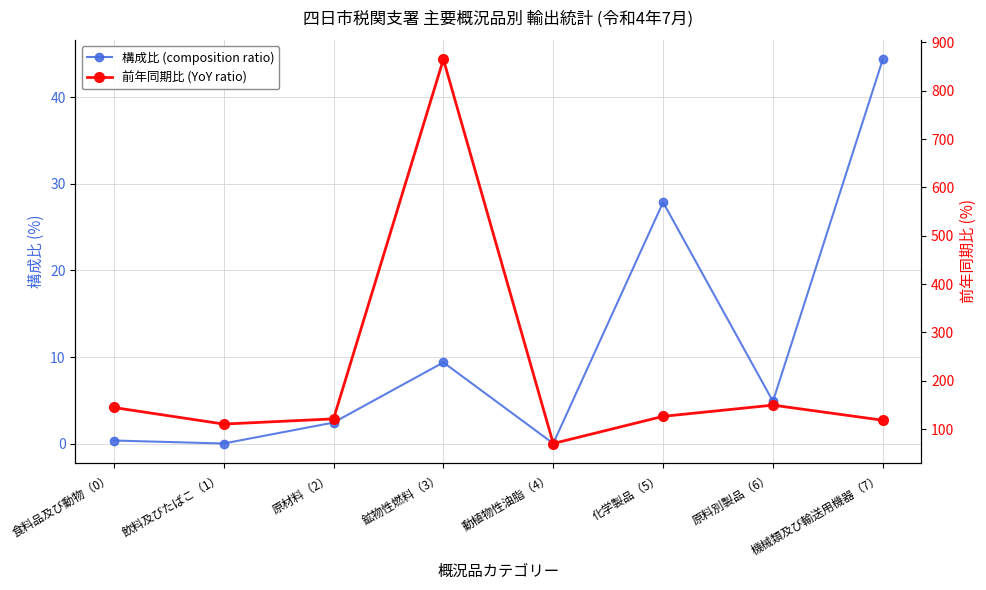

Where is 構成比 (composition ratio) nearest to the value 22?

化学製品（5）